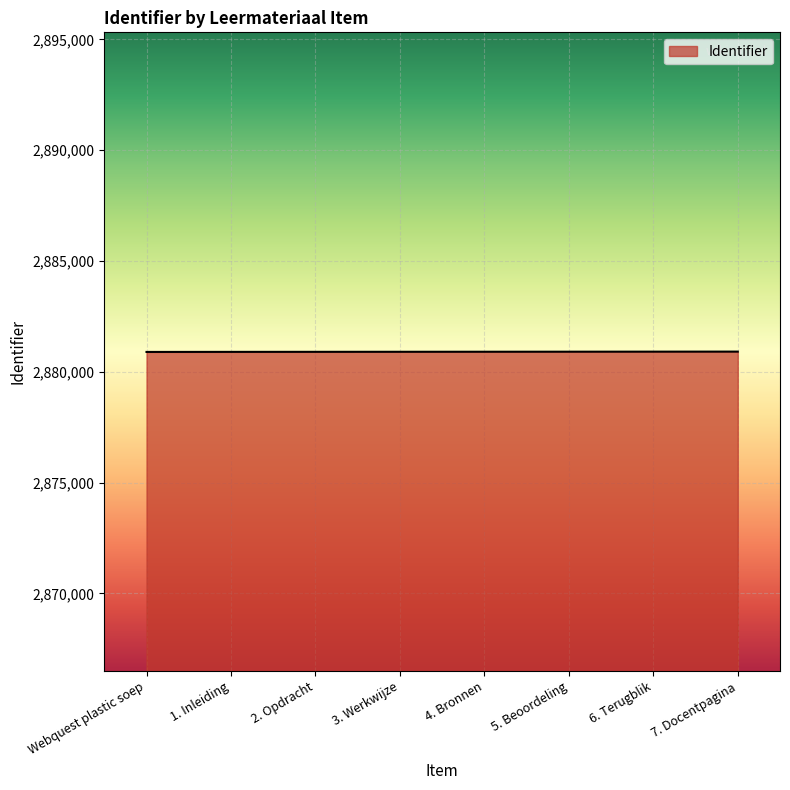

The value at 4. Bronnen is 1214016. True or false?

False